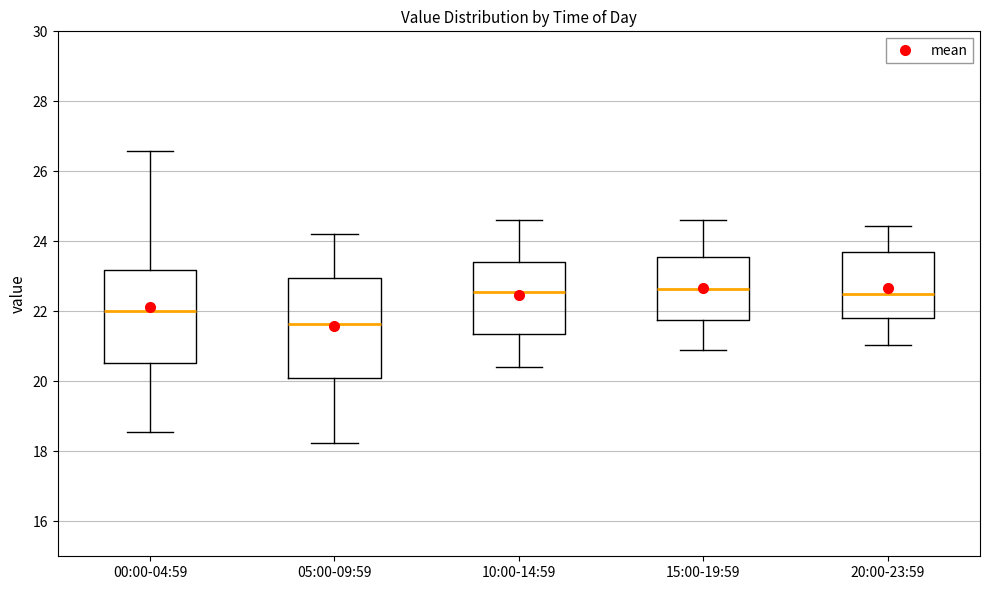

Reading left to right, transcribe this box plot: for each box, give where its median line is, the range the box spans, and where its two whiskers end, as read against the y-axis. The values are not printed on the chart, so give them approximately, as read against the axis.

00:00-04:59: median 22.0, box 20.6 to 23.2, whiskers 18.6 to 26.6
05:00-09:59: median 21.6, box 20.2 to 23.0, whiskers 18.2 to 24.2
10:00-14:59: median 22.6, box 21.4 to 23.4, whiskers 20.4 to 24.6
15:00-19:59: median 22.6, box 21.8 to 23.6, whiskers 21.0 to 24.6
20:00-23:59: median 22.6, box 21.8 to 23.8, whiskers 21.0 to 24.4